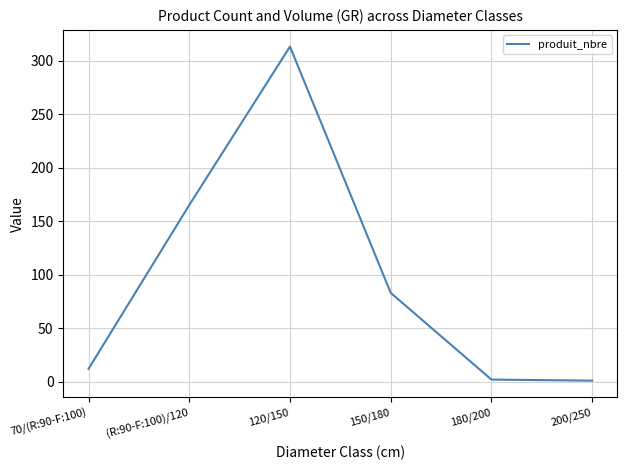

Where does the data first go above 83?

(R:90-F:100)/120